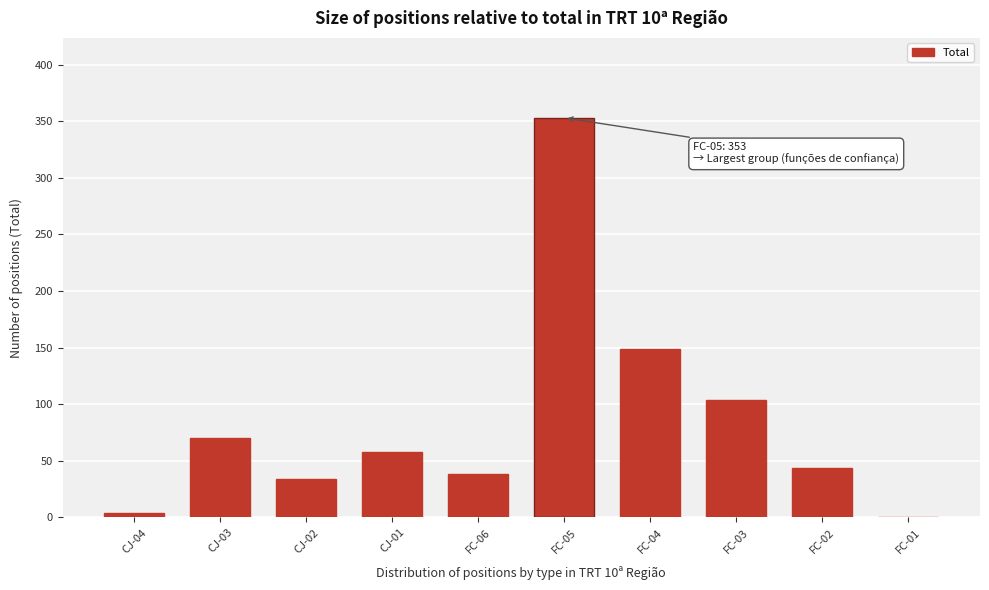

Reading left to right, list all the values displayed in this chart.

CJ-04=4	CJ-03=70	CJ-02=34	CJ-01=58	FC-06=38	FC-05=353	FC-04=149	FC-03=104	FC-02=44	FC-01=0